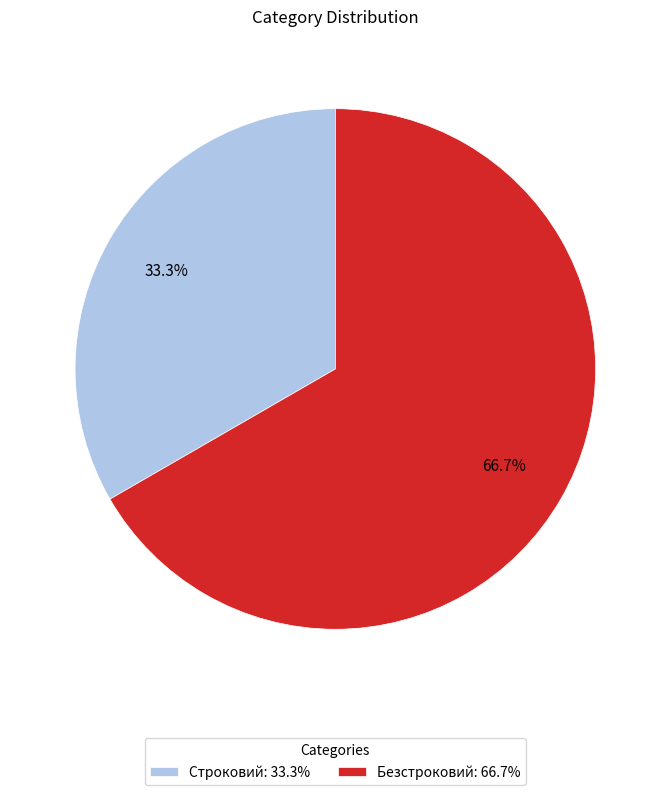

Rank the categories by value from lowest to highest.

Строковий, Безстроковий